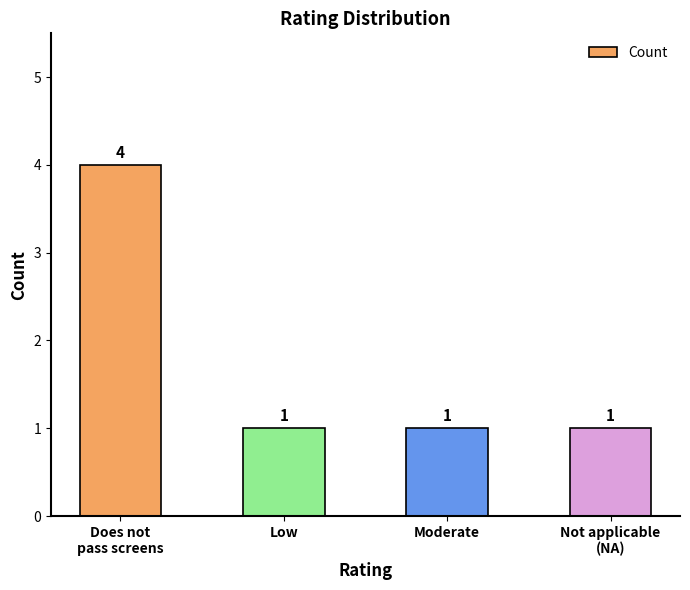

What is the label of the 2nd bar from the left?

Low